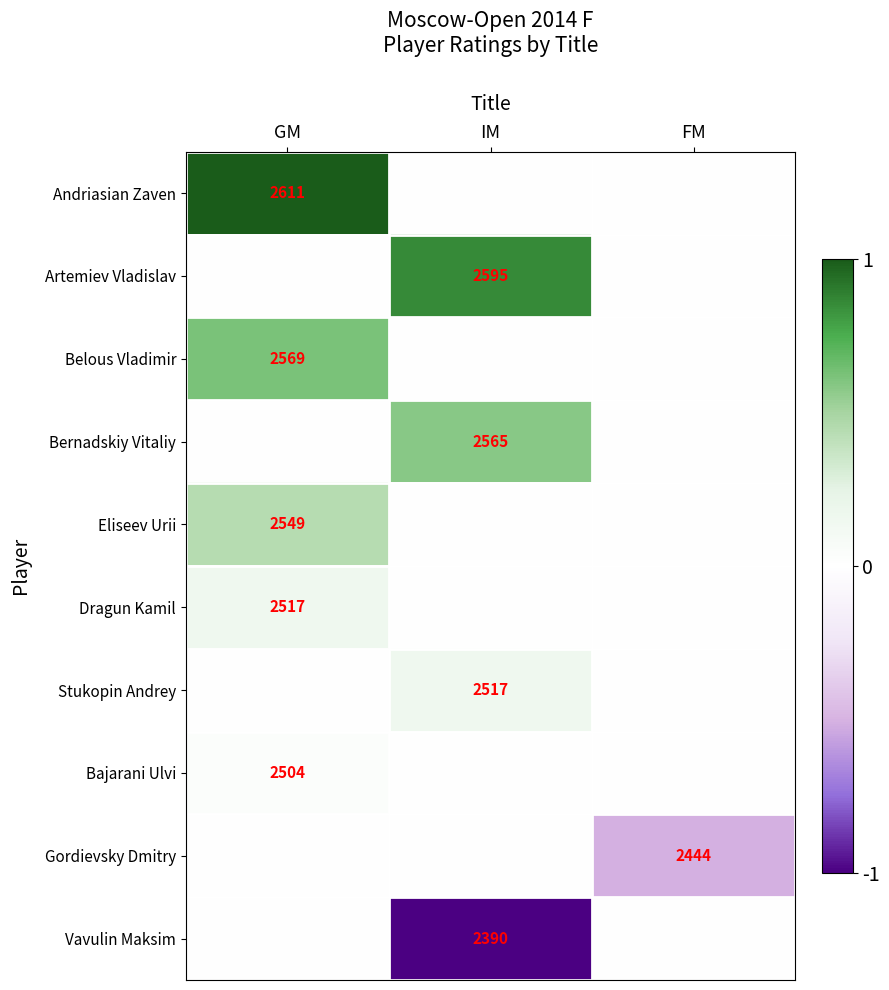

True or false: Bernadskiy Vitaliy has a value of 731 at IM.

False